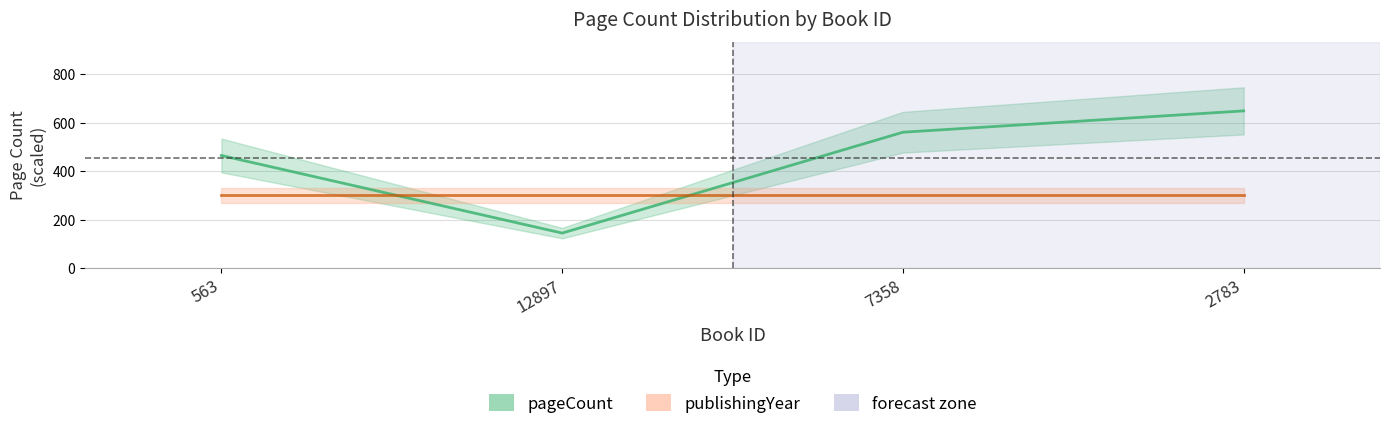

Read the value at 12897, to the nearest 100.

100